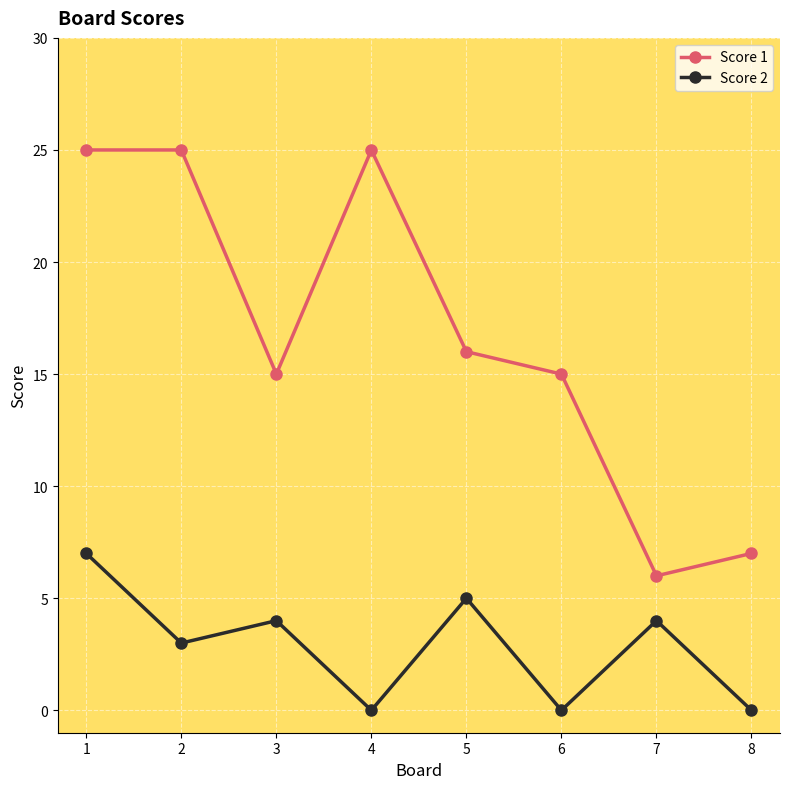

How many interior local peaks does the Score 2 series have?

3